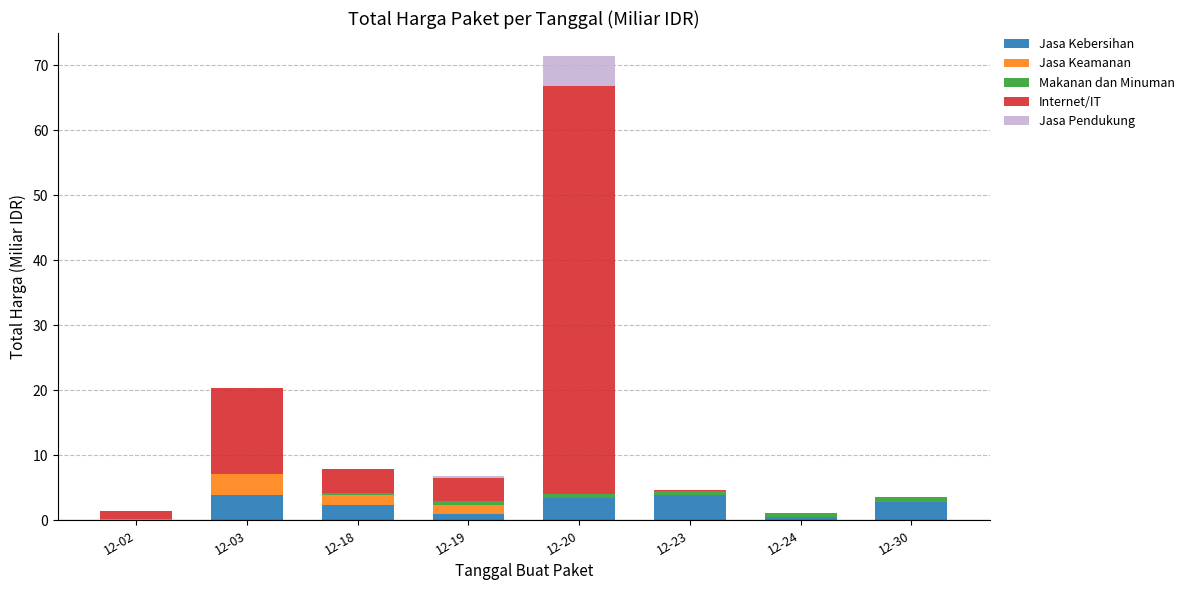

How many data points does each series have?

8